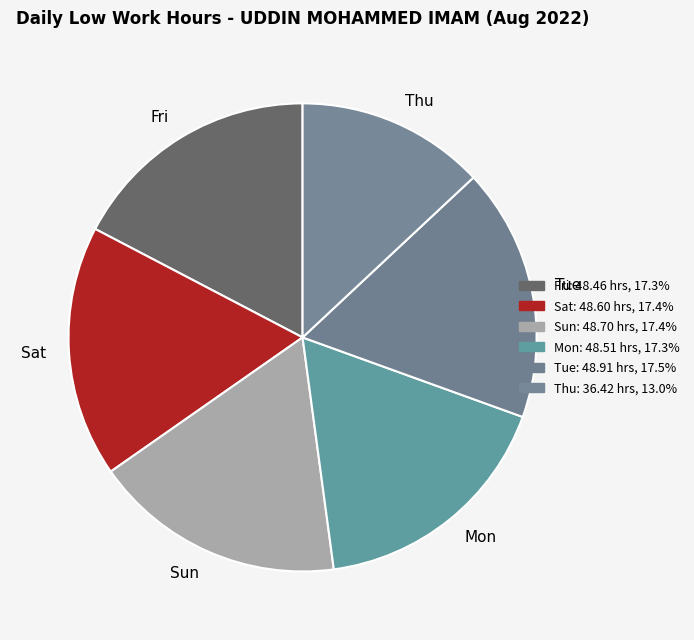

Combined, do Fri and Sat account for over 50%?

No